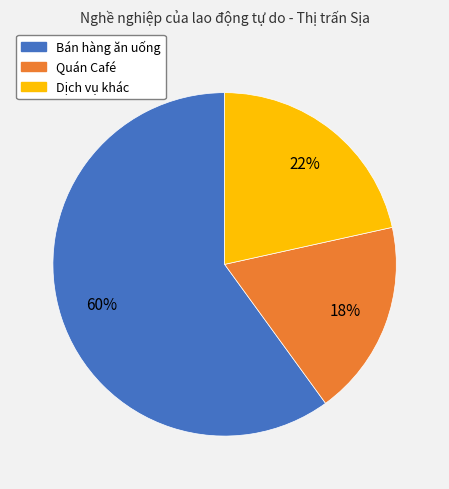

What percentage is the Quán Café slice, to the nearest percent?

18%